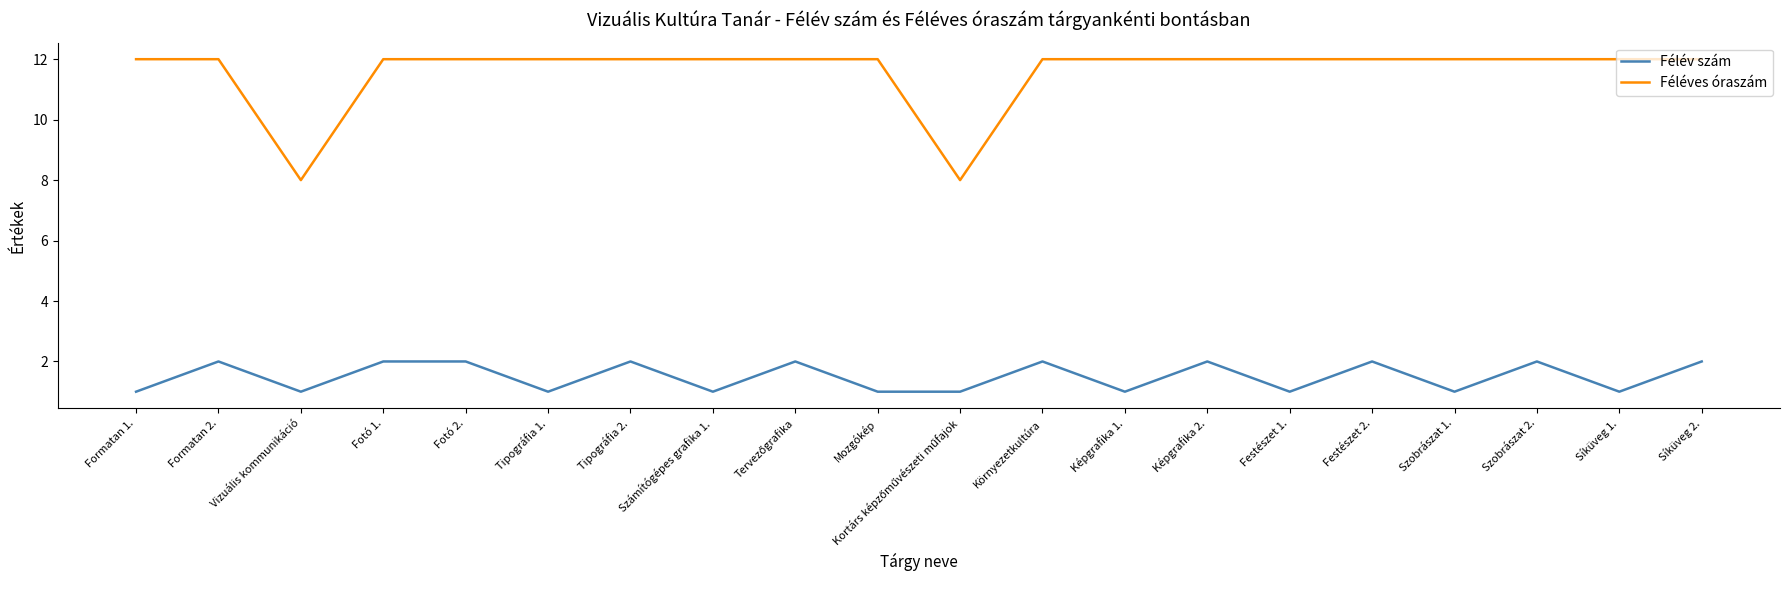

Reading left to right, extract all data points from this chart.

Félév szám: 1	2	1	2	2	1	2	1	2	1	1	2	1	2	1	2	1	2	1	2
Féléves óraszám: 12	12	8	12	12	12	12	12	12	12	8	12	12	12	12	12	12	12	12	12